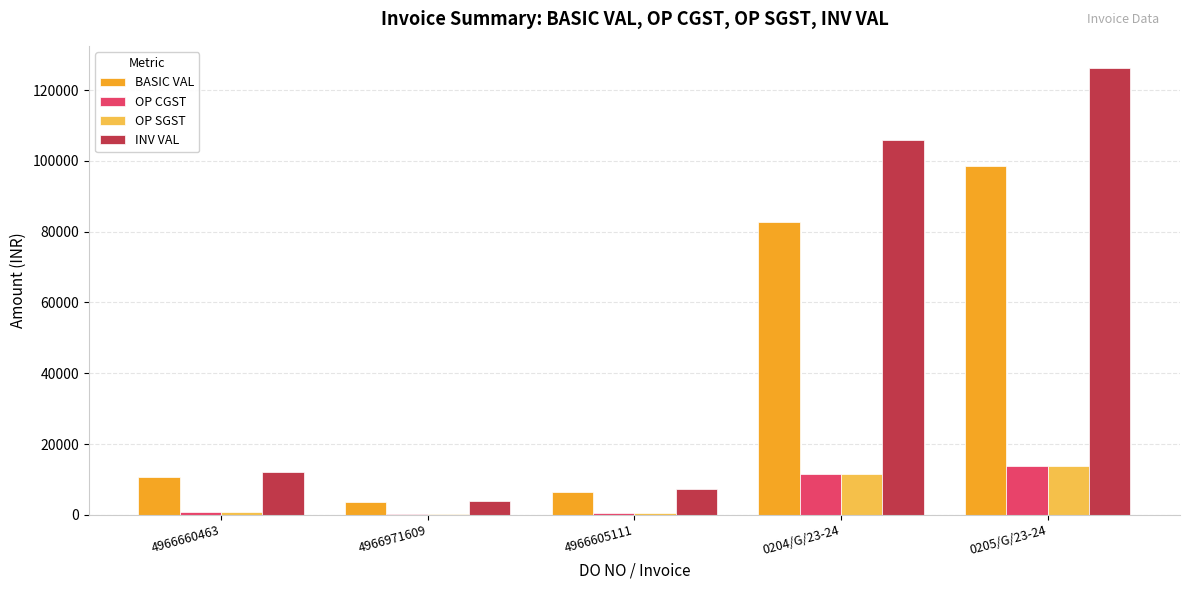

What is the total value across all series at 0204/G/23-24?

211676.2